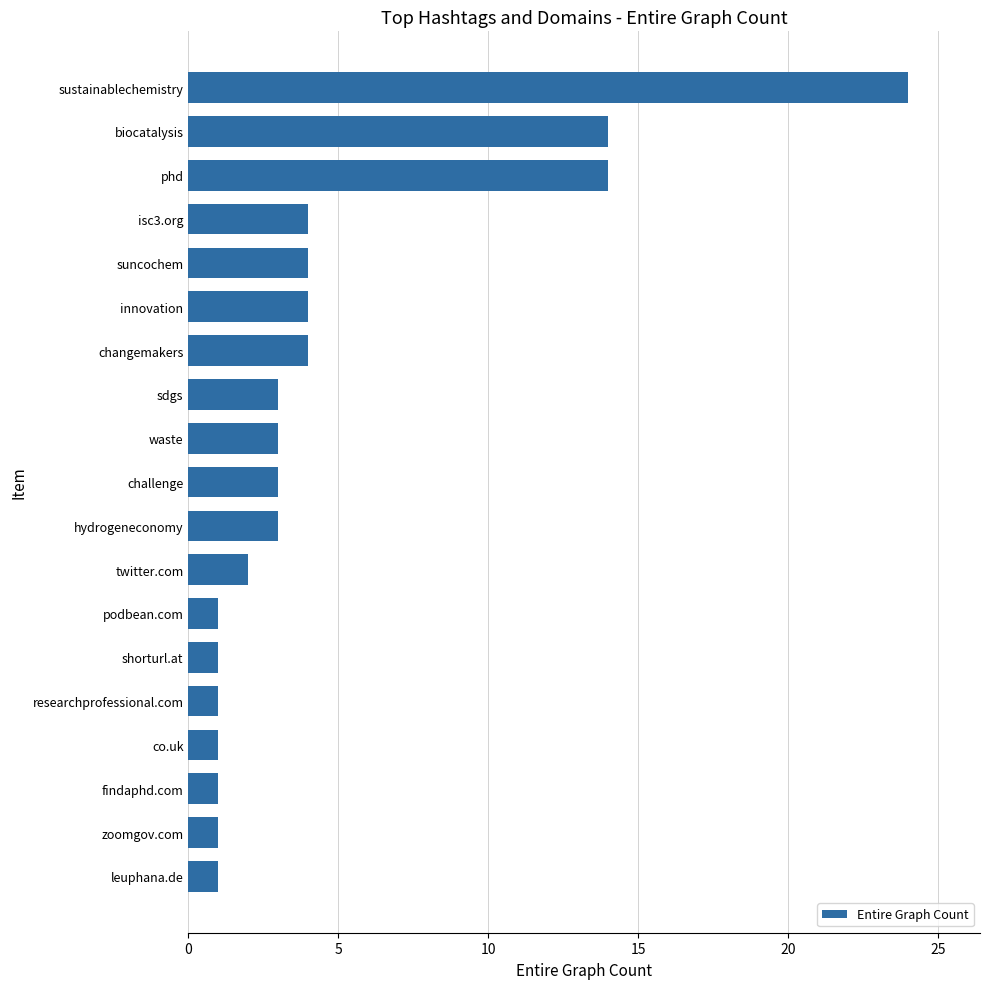

What is the approximate value at sdgs?

3